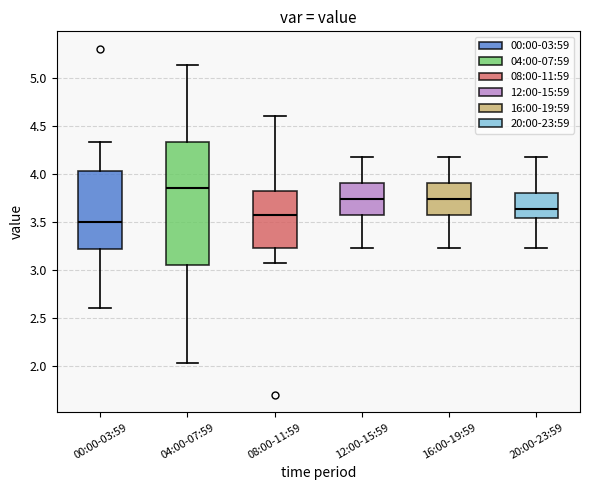

Which box is the tallest, from its lower edge to its upper edge?

04:00-07:59